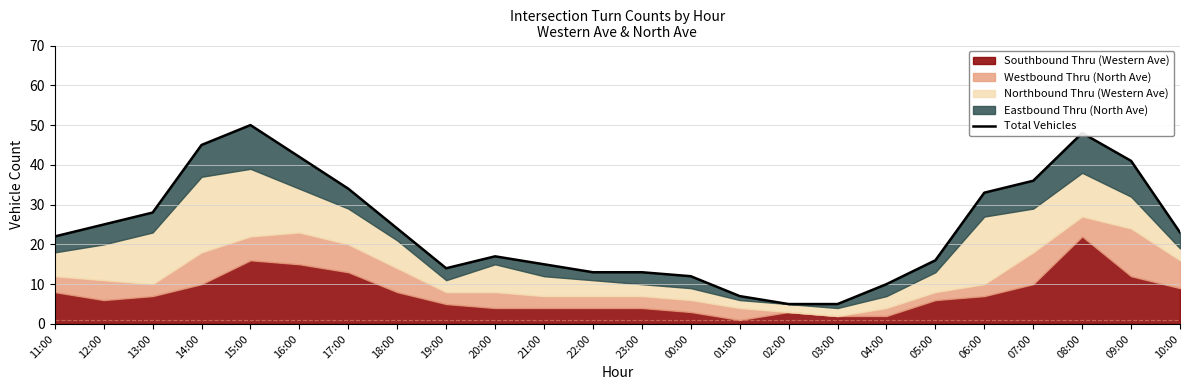

What value does the data have at 12:00, to the nearest 10?

20